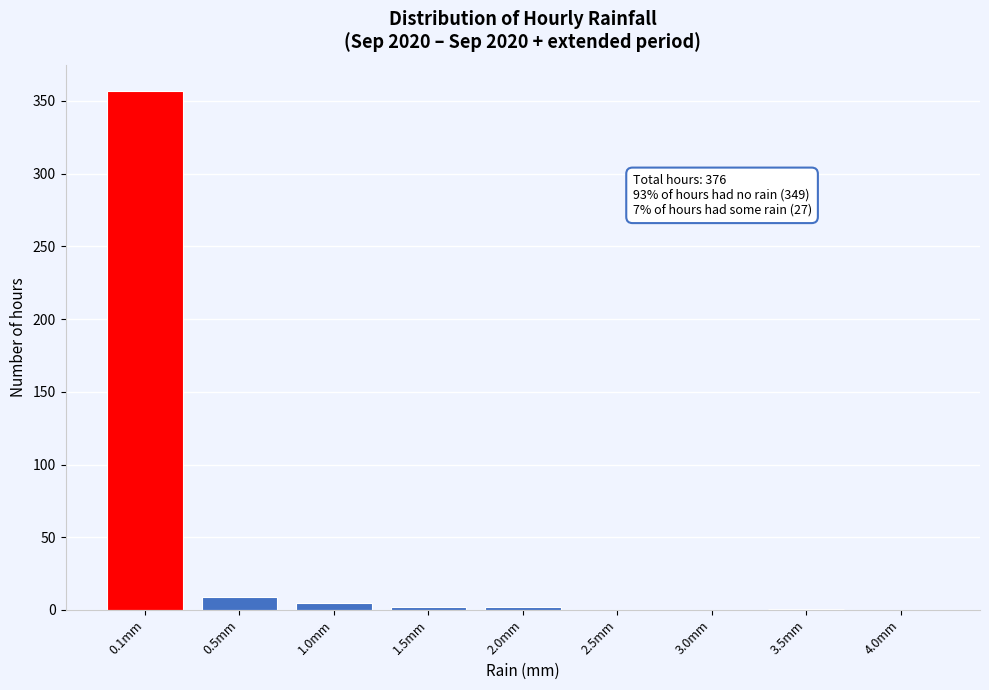

At which category does the chart reach its peak across all series?

0.1mm